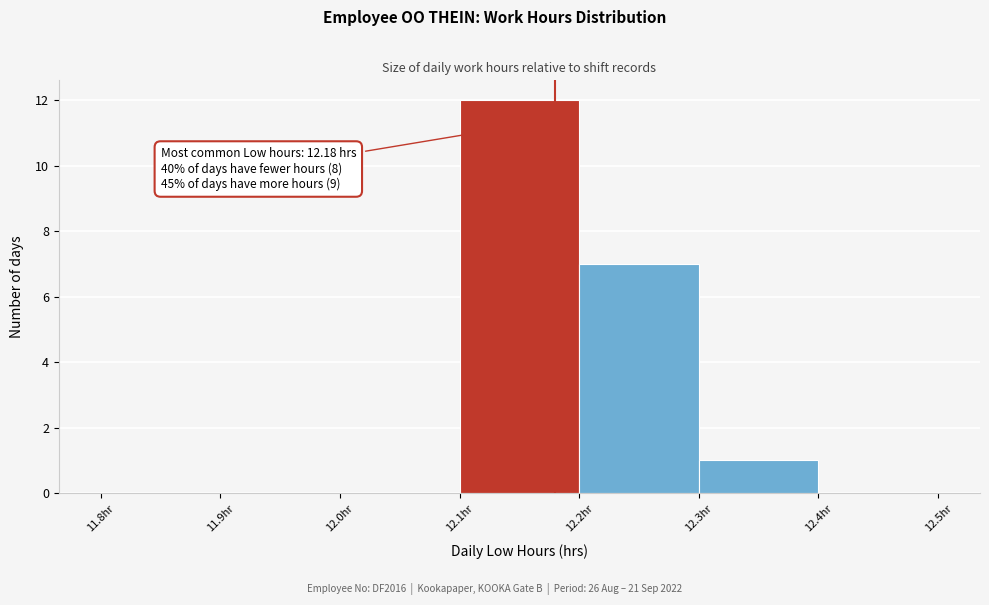

Which range on the x-axis has the tallest bar?

12.1 to 12.2